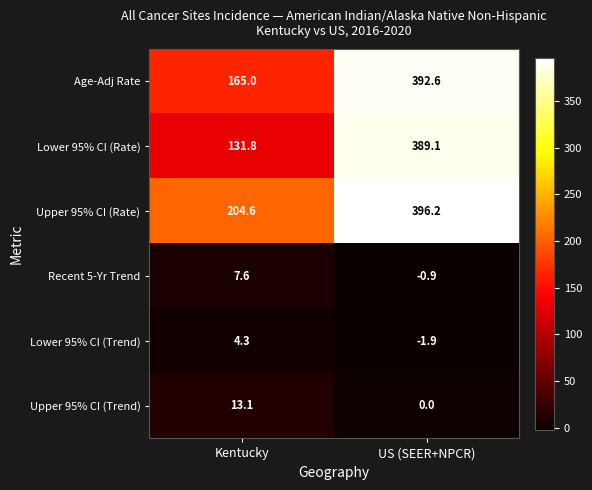

What is the maximum value for Upper 95% CI (Rate)?

396.2